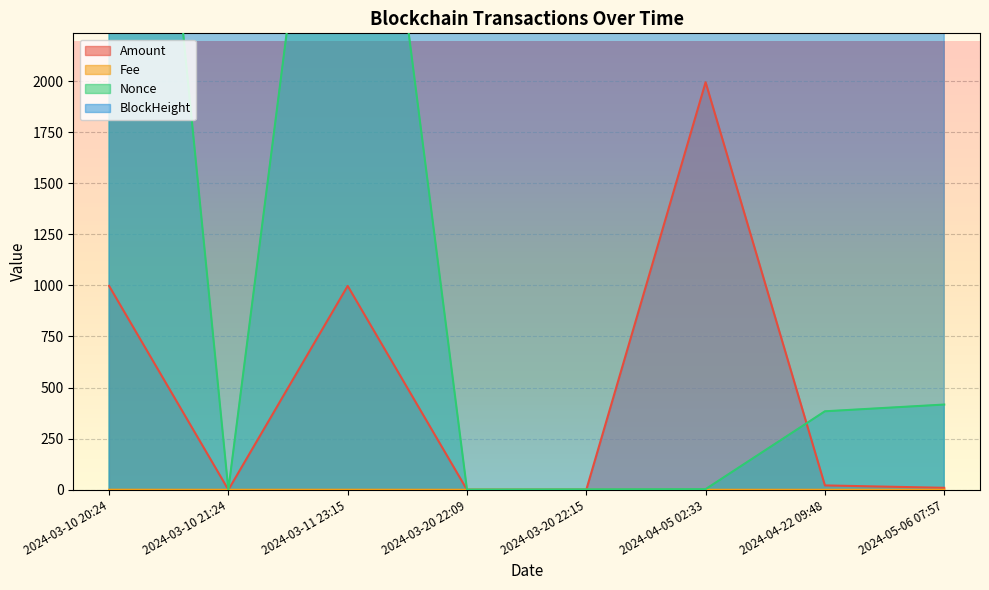

What is the approximate value of Nonce at 2024-03-11 23:15?

4574.0